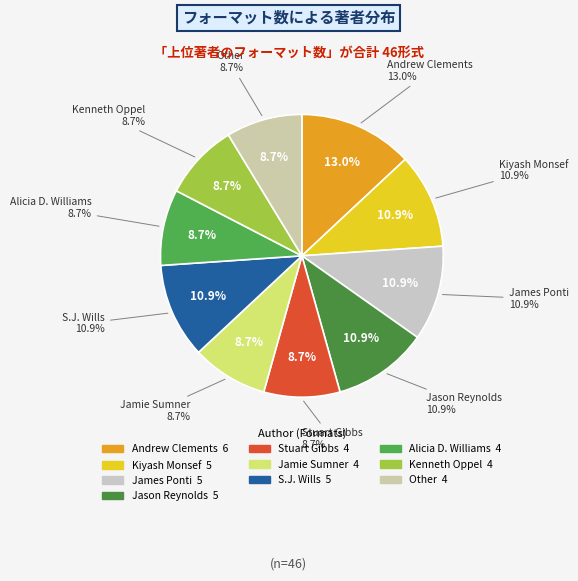

Combined, what portion of the pie is S.J. Wills and Andrew Clements?

23.9%